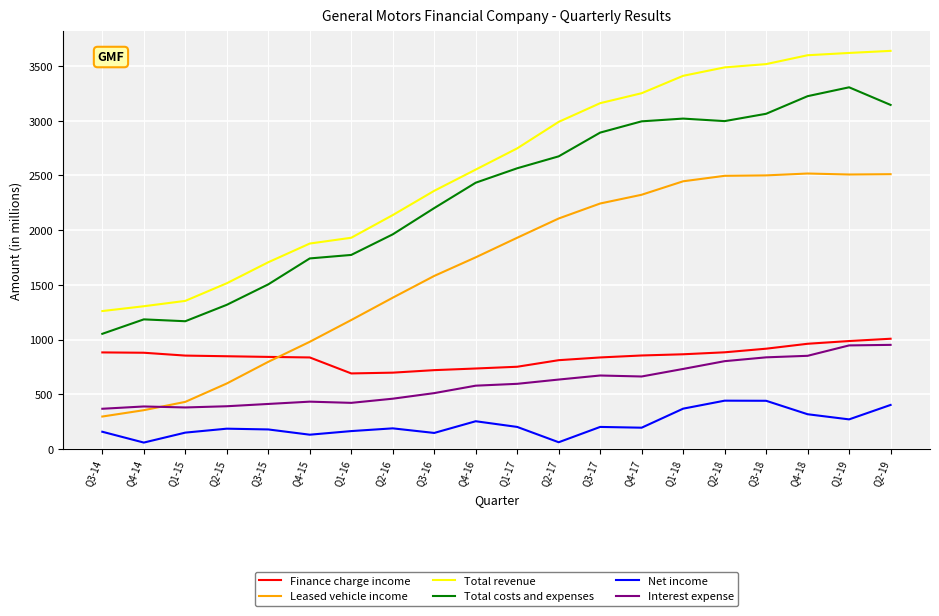

What is the difference between the maximum and minimum values in the Total revenue series?

2378